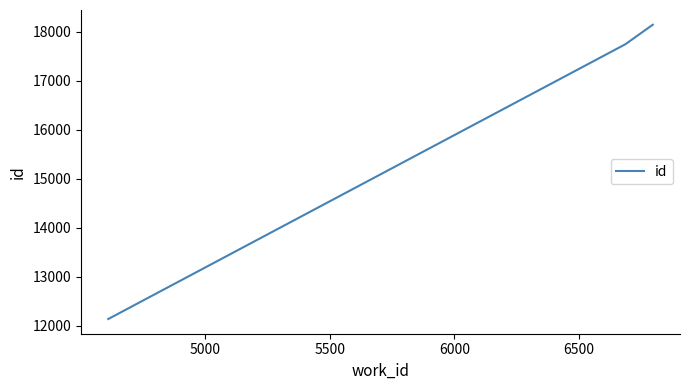

What is the greatest value displayed?

18148